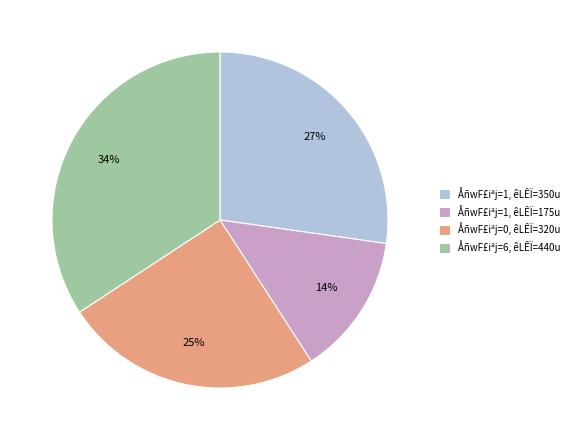

Count the number of slices in the pie.

4